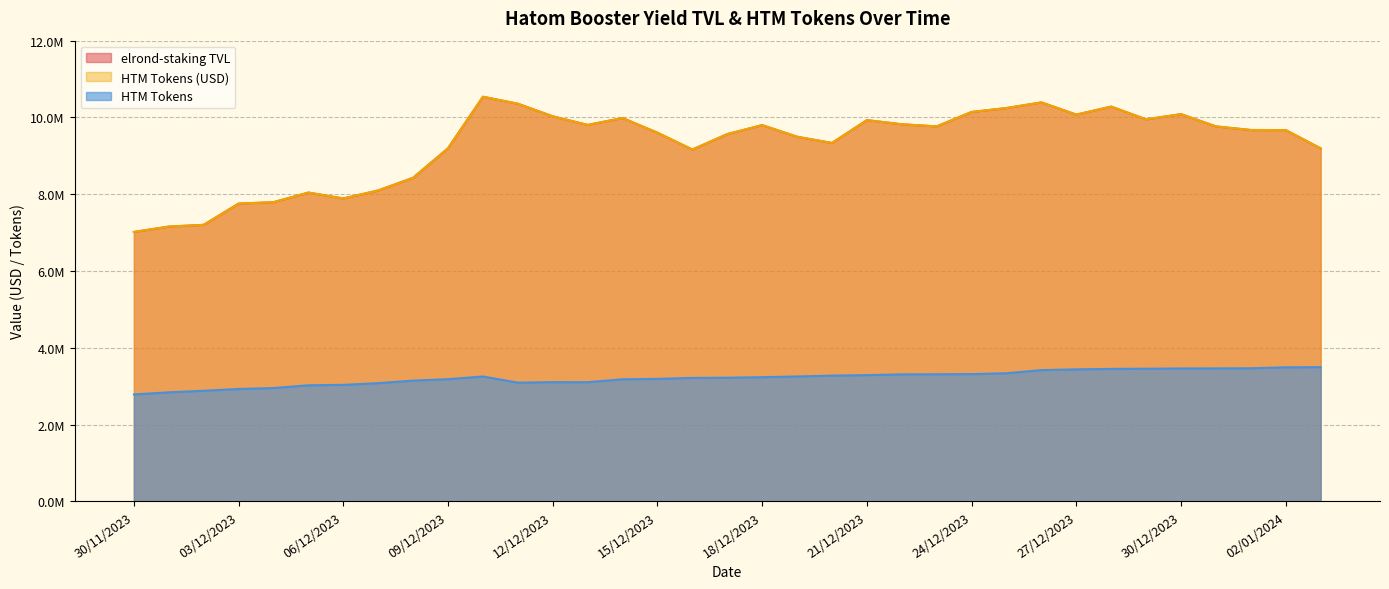

Where is elrond-staking TVL nearest to the value 8777865?

08/12/2023